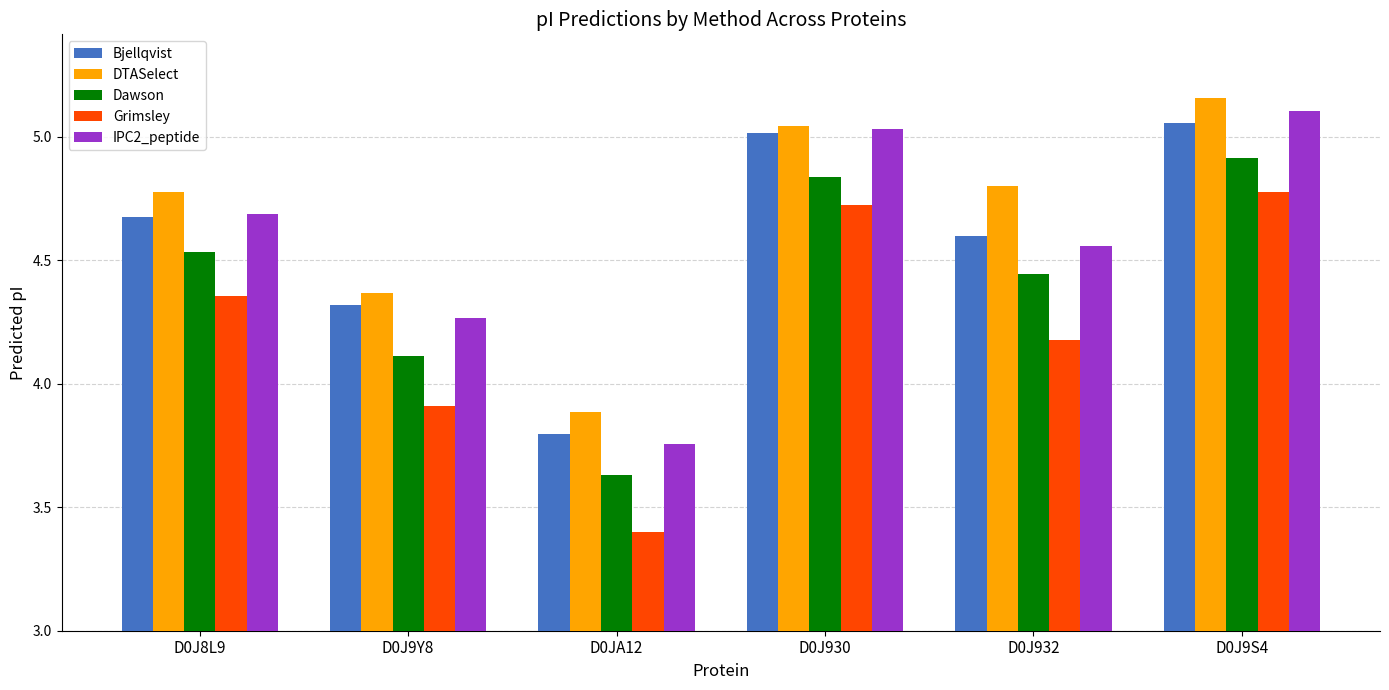

True or false: Dawson has a value of 7.3 at D0J9Y8.

False